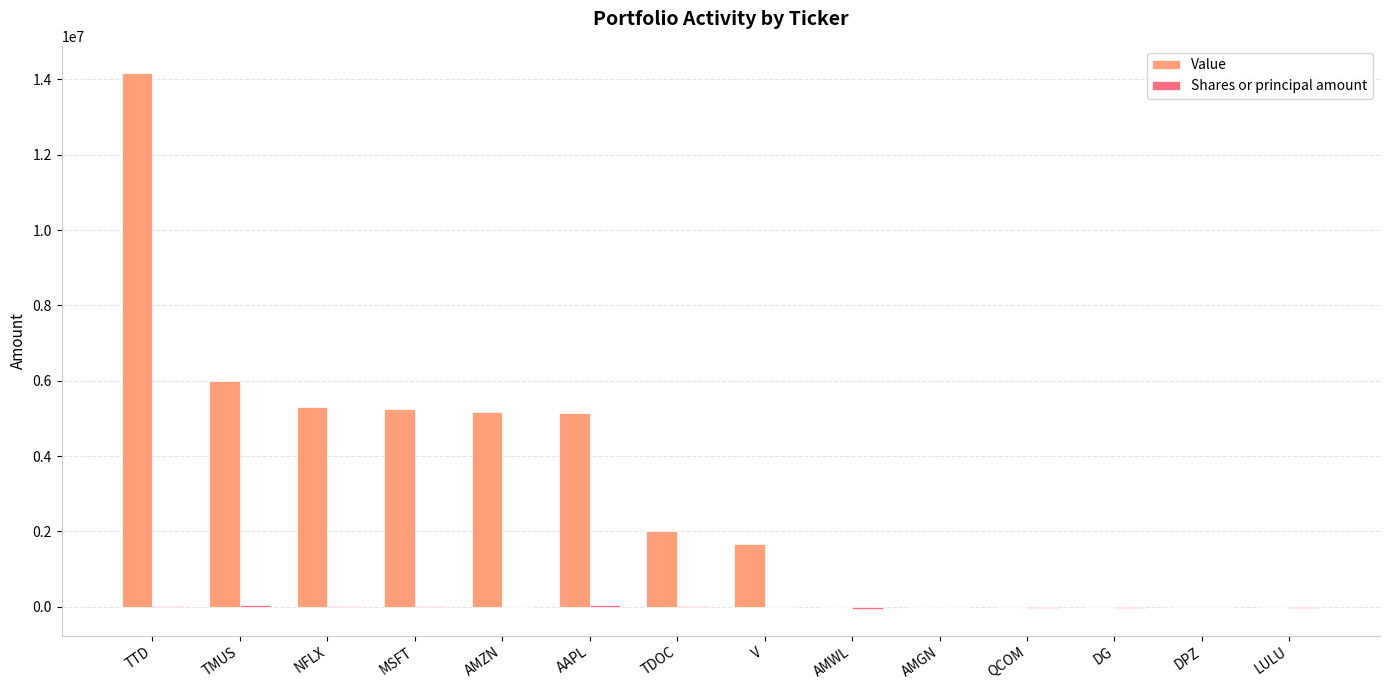

Which category has the highest value across all series?

TTD